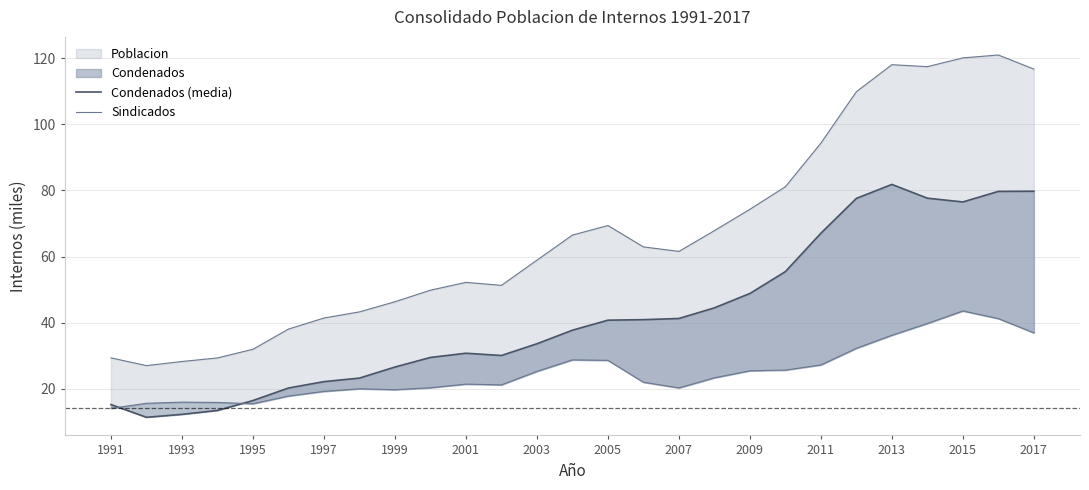

What is the average value of the Condenados (media) series?

42.0